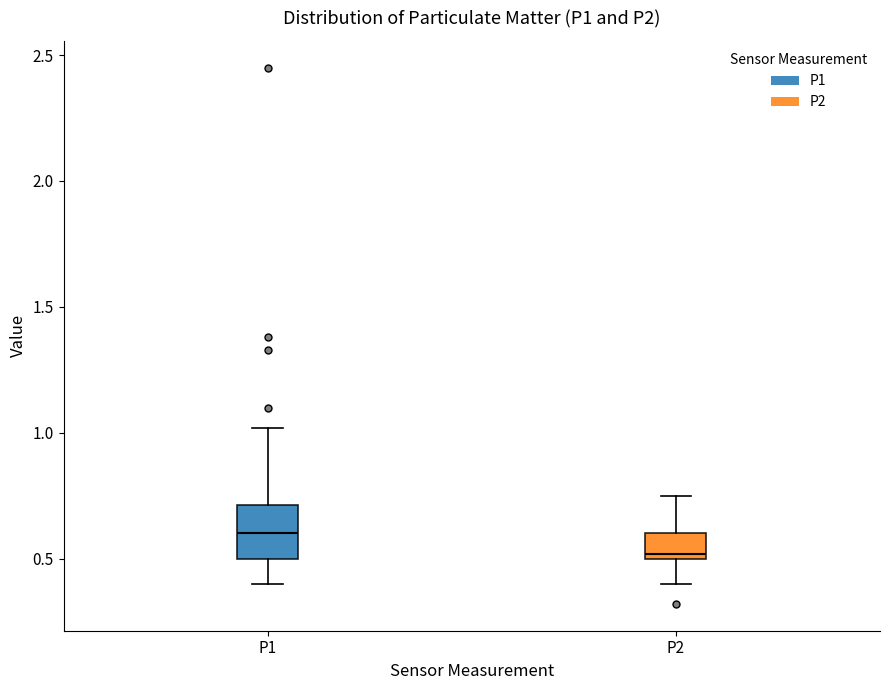

Reading left to right, read every box against the y-axis: the position of its median line, the range the box covers, and the ends of its whiskers. The values are not printed on the chart, so give them approximately, as read against the axis.

P1: median 0.60, box 0.50 to 0.70, whiskers 0.40 to 1.00
P2: median 0.50 (just above the box's lower edge), box 0.50 to 0.60, whiskers 0.40 to 0.75